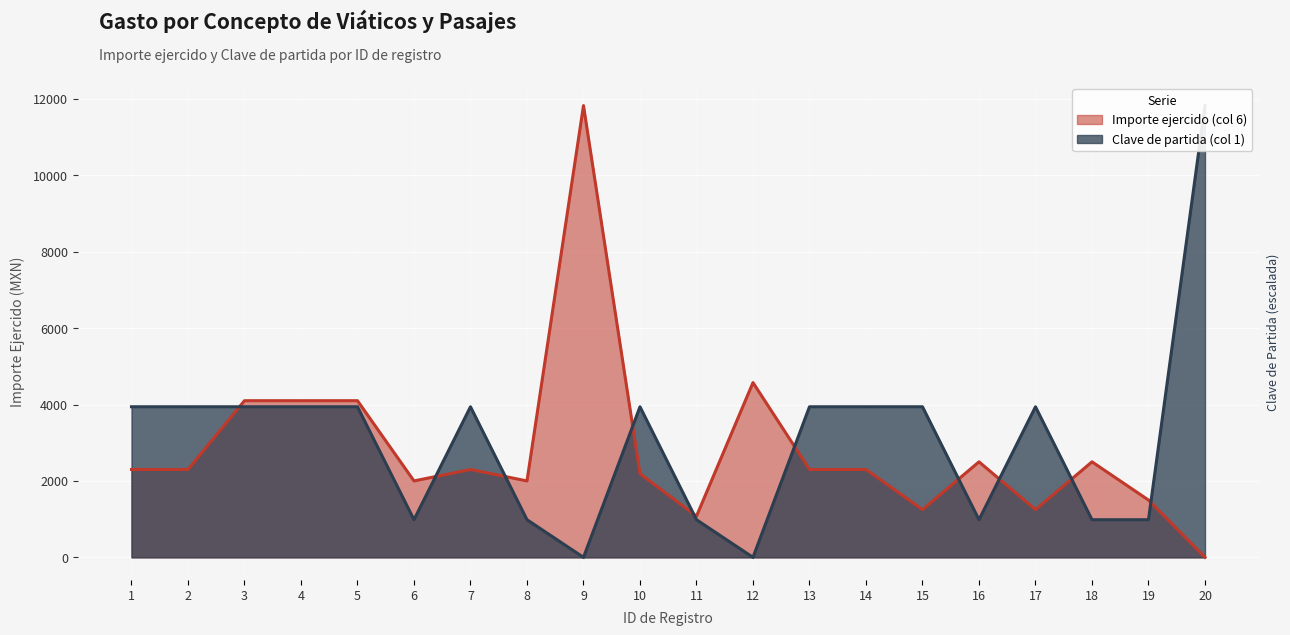

At which label does Importe ejercido (col 6) reach its peak?

9